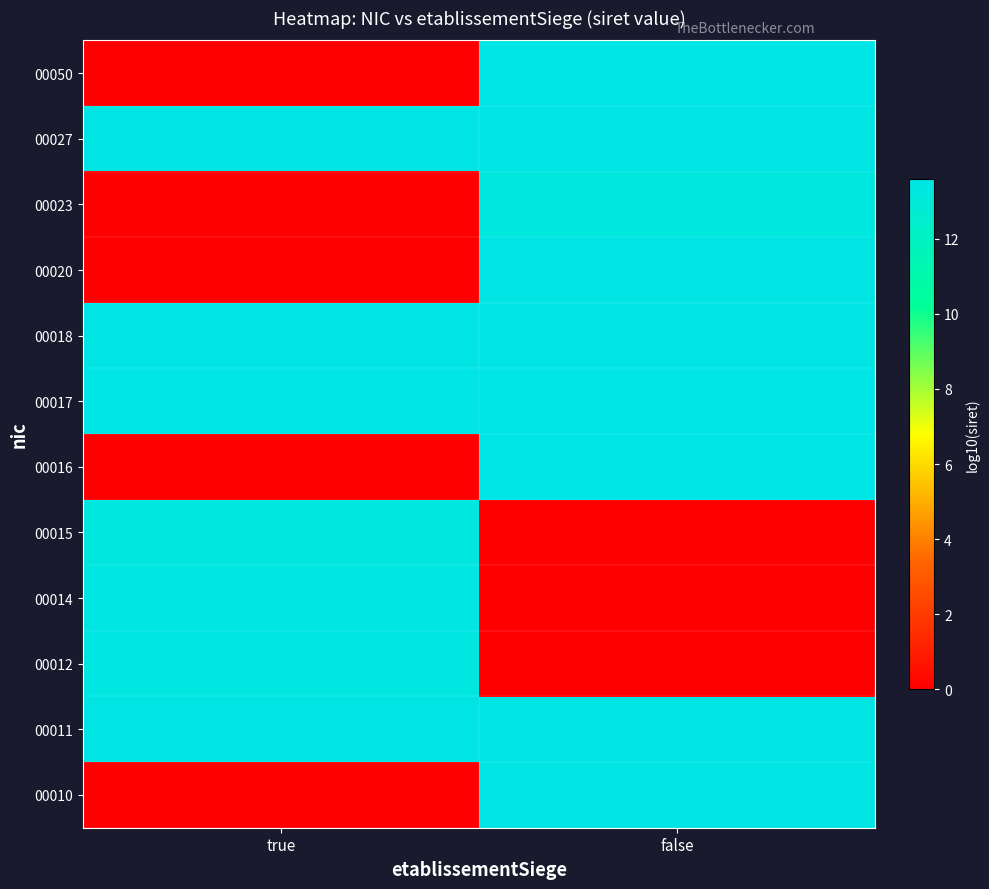

Reading right to left, list all the values displayed in this chart.

00010: false=13.5	true=0.0
00011: false=13.5	true=13.5
00012: false=0.0	true=13.4
00014: false=0.0	true=13.5
00015: false=0.0	true=13.3
00016: false=13.6	true=0.0
00017: false=13.6	true=13.6
00018: false=13.5	true=13.5
00020: false=13.5	true=0.0
00023: false=13.3	true=0.0
00027: false=13.5	true=13.5
00050: false=13.6	true=0.0